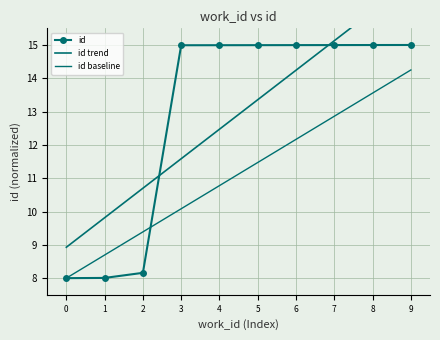

What is the difference between the maximum and minimum values in the id baseline series?

6.2